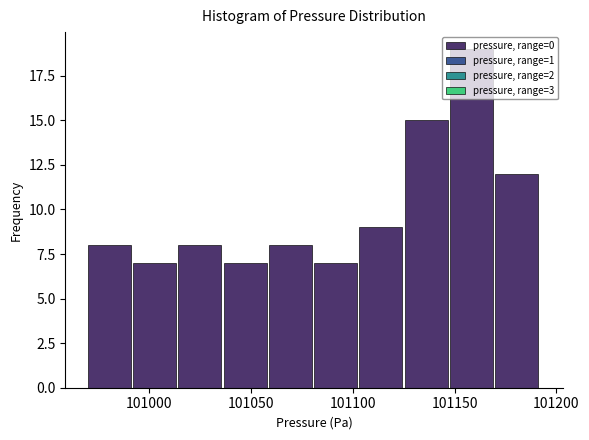

Reading left to right, list every bar in this chart as the range it spans on the x-axis followed by its height. Neither the bar edges nor the heights are printed on the chart, so give them approximately, as read against the axes.

100970 to 100990: 8
100990 to 101015: 7
101015 to 101035: 8
101035 to 101060: 7
101060 to 101080: 8
101080 to 101105: 7
101105 to 101125: 9
101125 to 101150: 15
101150 to 101170: 19
101170 to 101190: 12